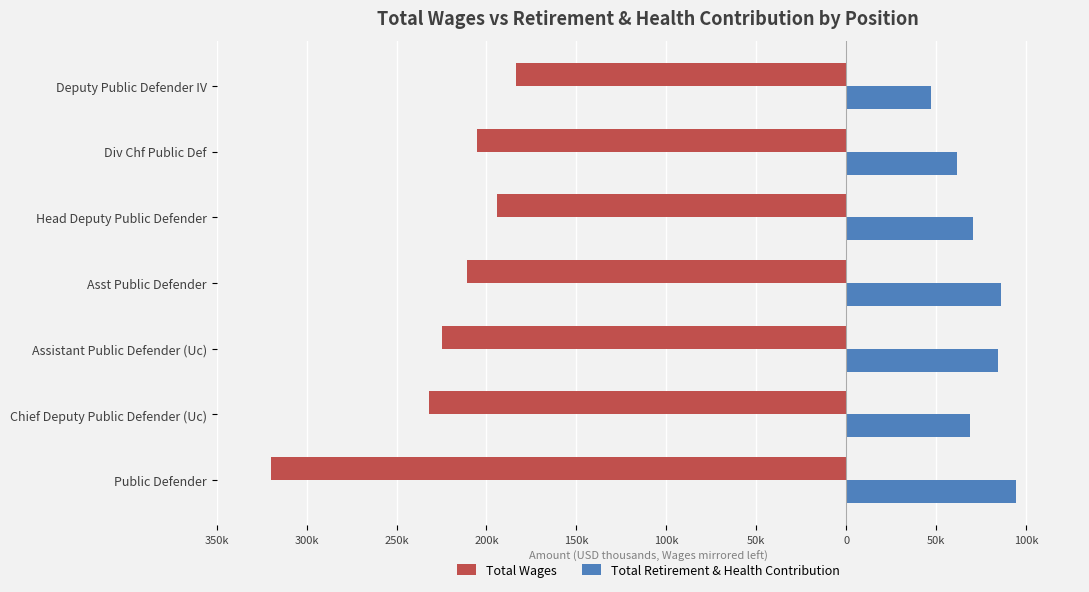

What are all the series names shown in the legend?

Total Wages, Total Retirement & Health Contribution